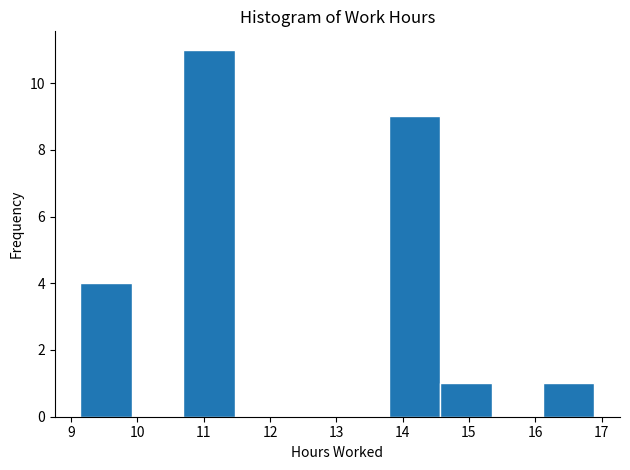

Reading left to right, transcribe this chart: for each bar, give the range it covers on the x-axis and its height. Neither the bar edges nor the heights are printed on the chart, so give them approximately, as read against the axes.

9.1 to 9.9: 4
9.9 to 10.7: 0
10.7 to 11.5: 11
11.5 to 12.2: 0
12.2 to 13.0: 0
13.0 to 13.8: 0
13.8 to 14.6: 9
14.6 to 15.3: 1
15.3 to 16.1: 0
16.1 to 16.9: 1